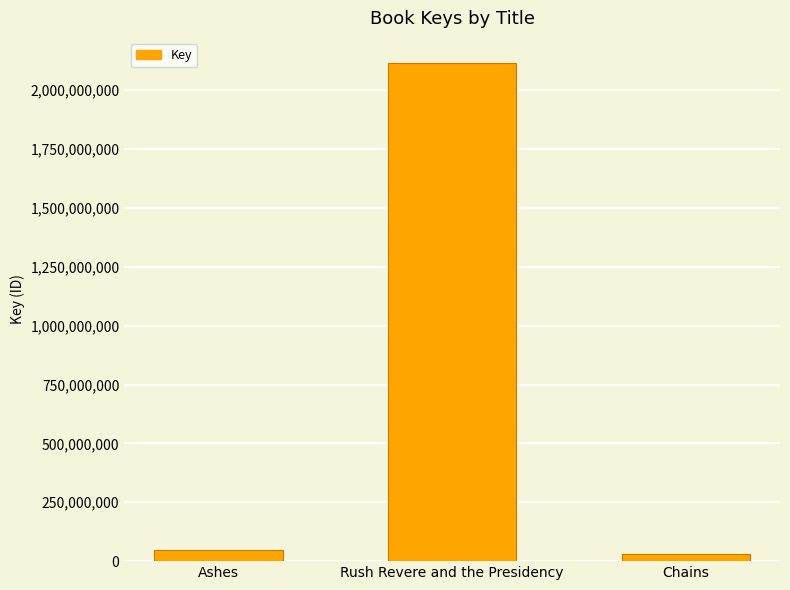

Reading left to right, list all the values displayed in this chart.

Ashes=46517925	Rush Revere and the Presidency=2116381507	Chains=30585656